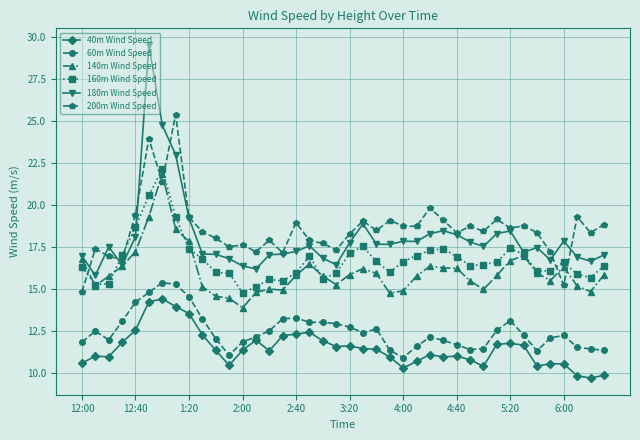

Which series has the widest spread of values?

180m Wind Speed